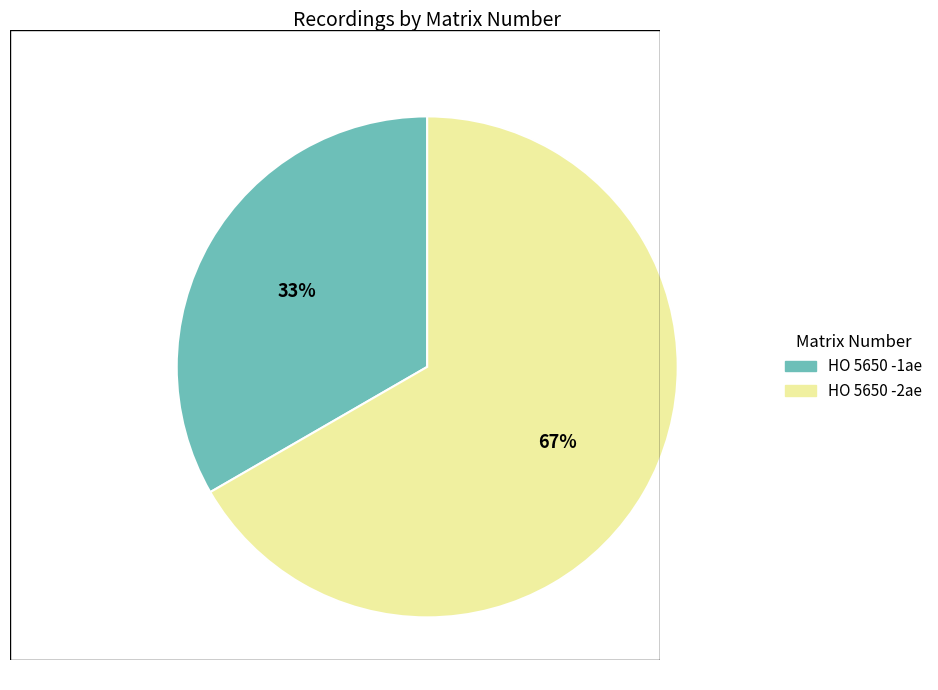

To the nearest percent, what is the combined percentage of HO 5650 -2ae and HO 5650 -1ae?

100%